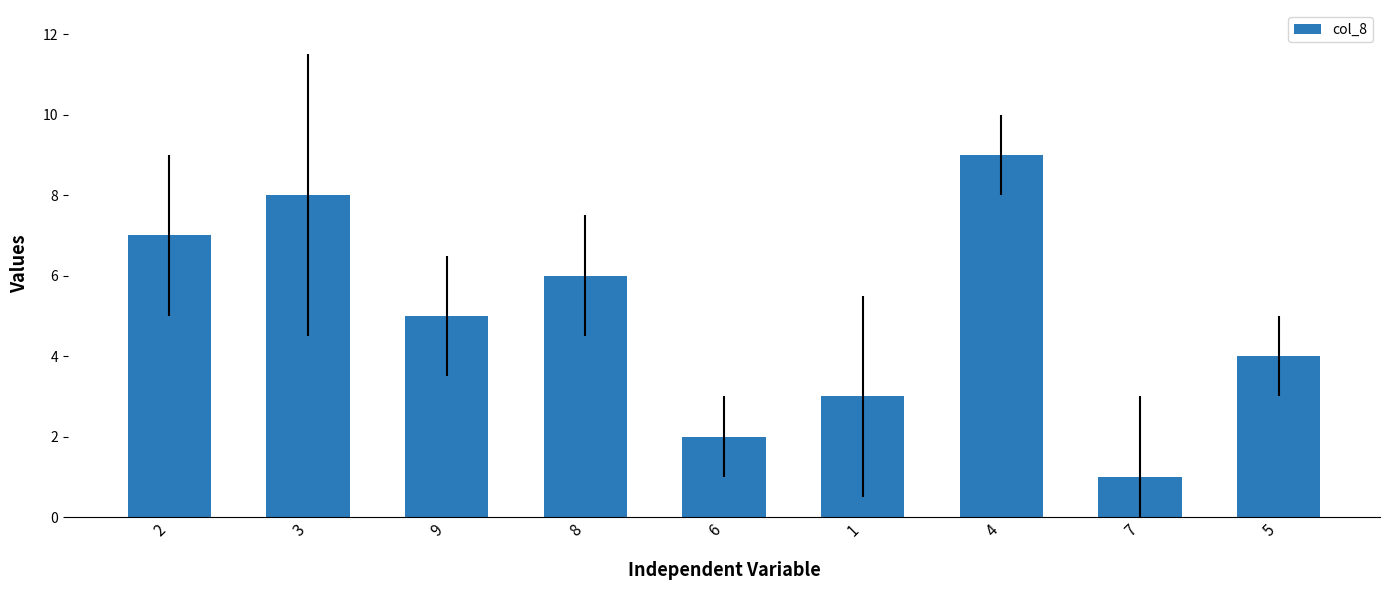

Reading right to left, what are all the values shown in this chart?

4	1	9	3	2	6	5	8	7